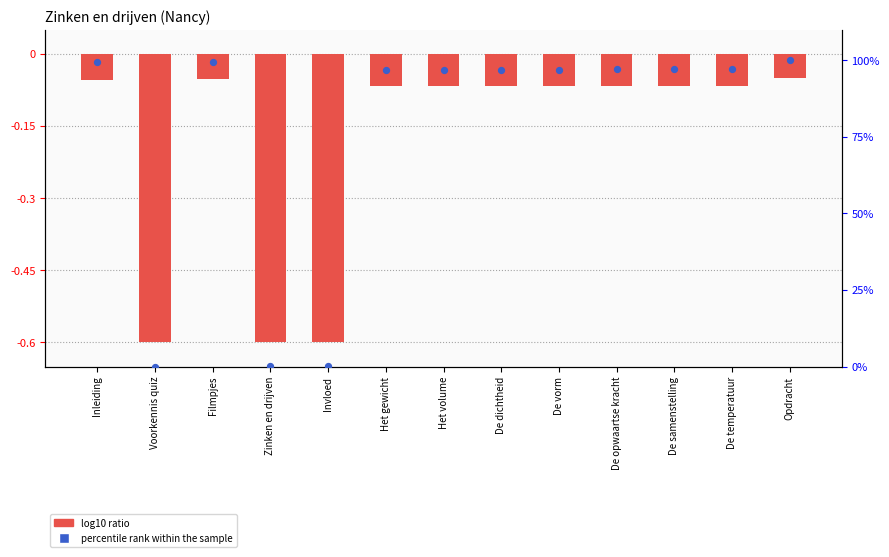

Which series has the largest Y range (max minus min)?

percentile rank within the sample